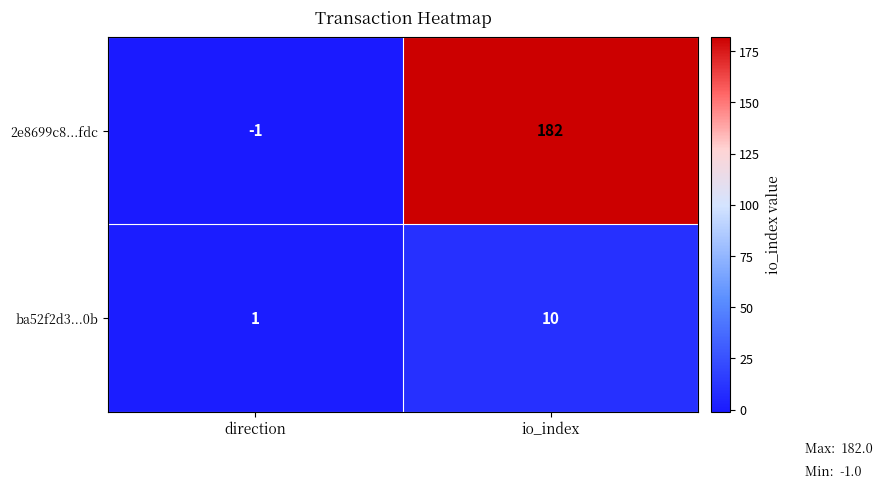

Reading right to left, what are all the values shown in this chart?

2e8699c8...fdc: io_index=182	direction=-1
ba52f2d3...0b: io_index=10	direction=1